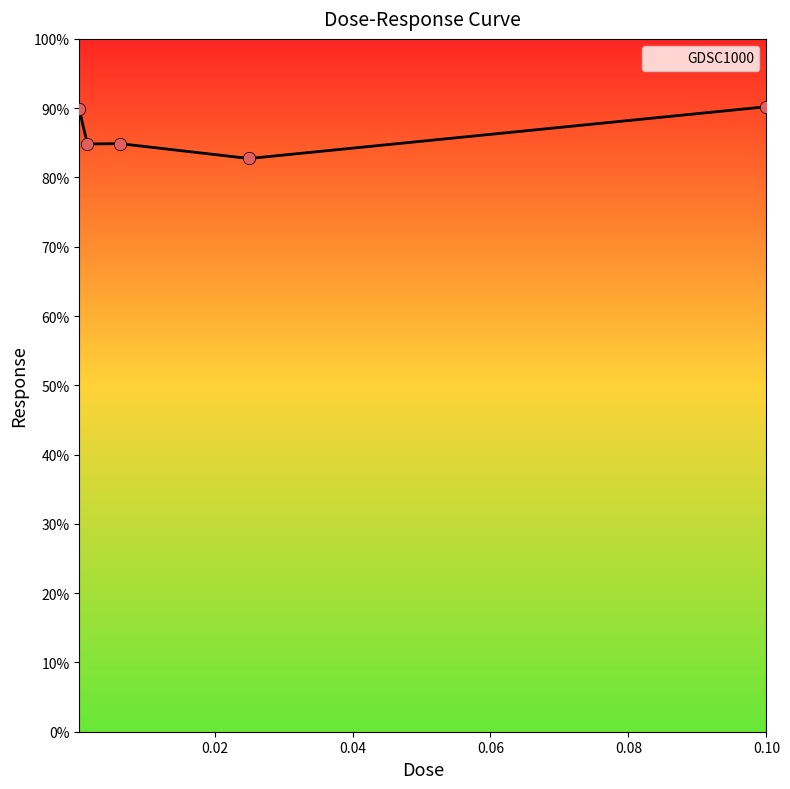

What is the sum of all values?

432.5